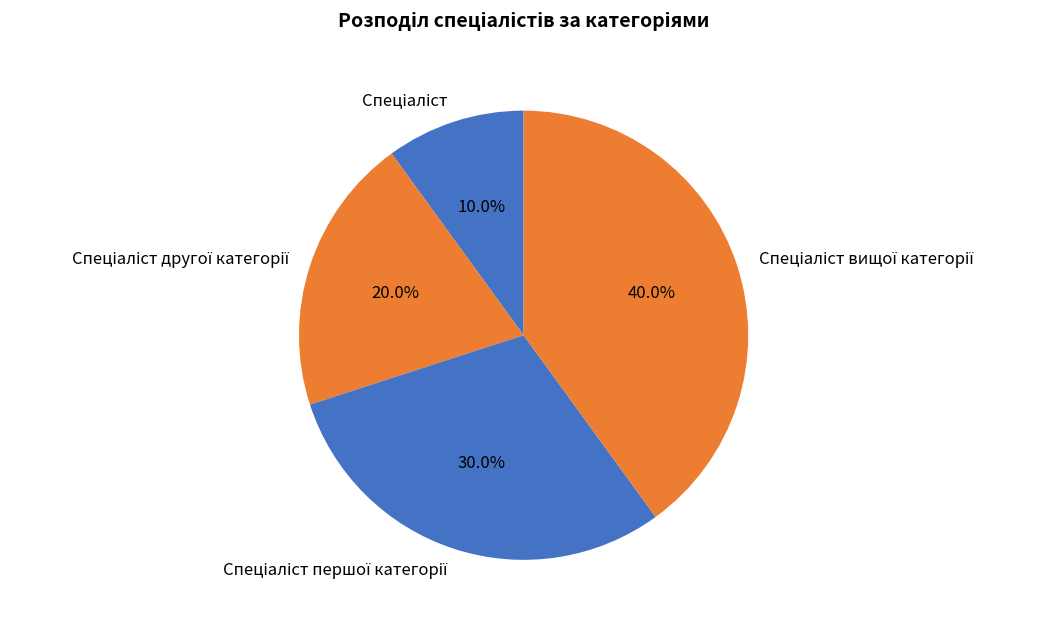

Does any single category account for the majority?

No